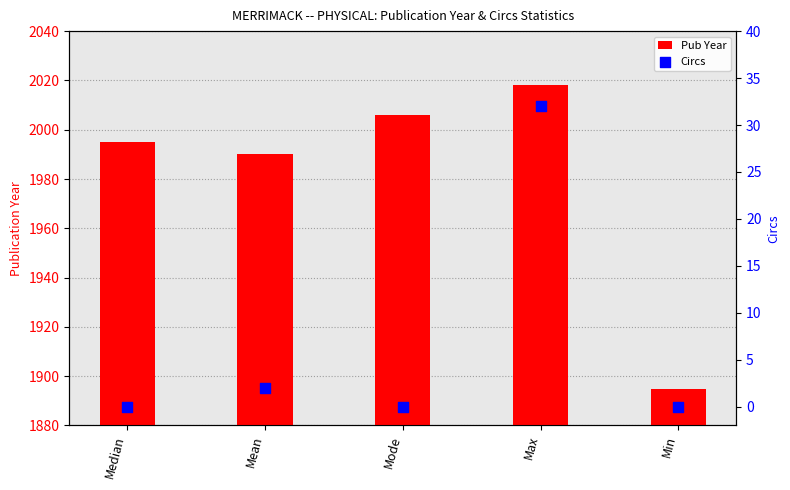

At which category is the sum across all series the highest?

Max